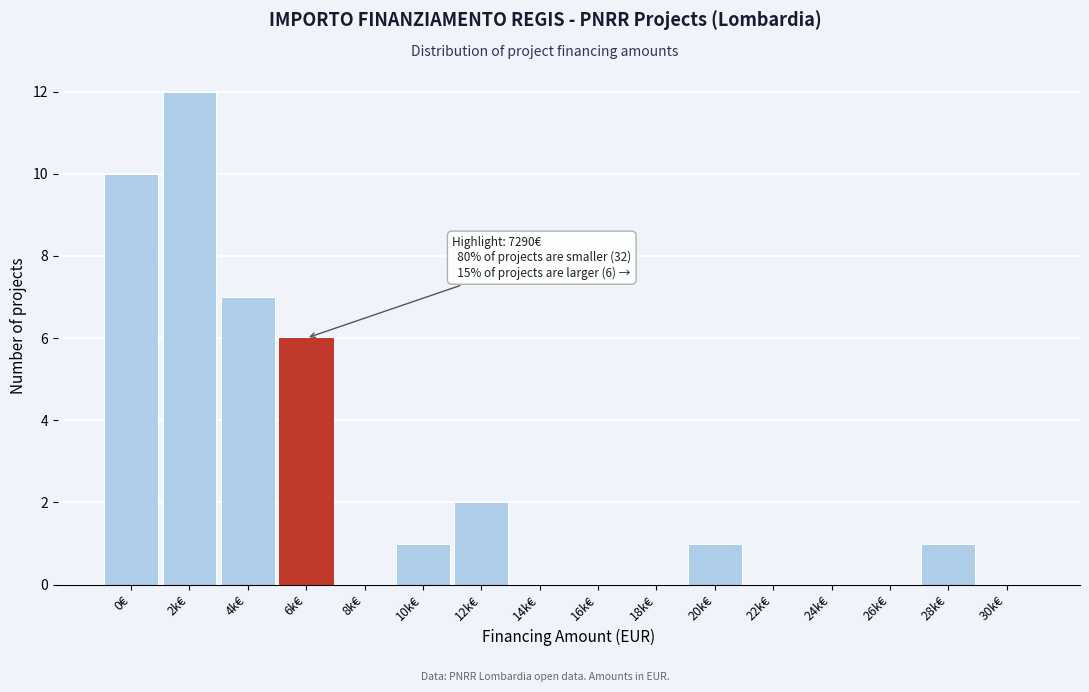

Reading left to right, transcribe all the data shown in this chart.

0€=10	2k€=12	4k€=7	6k€=6	8k€=0	10k€=1	12k€=2	14k€=0	16k€=0	18k€=0	20k€=1	22k€=0	24k€=0	26k€=0	28k€=1	30k€=0